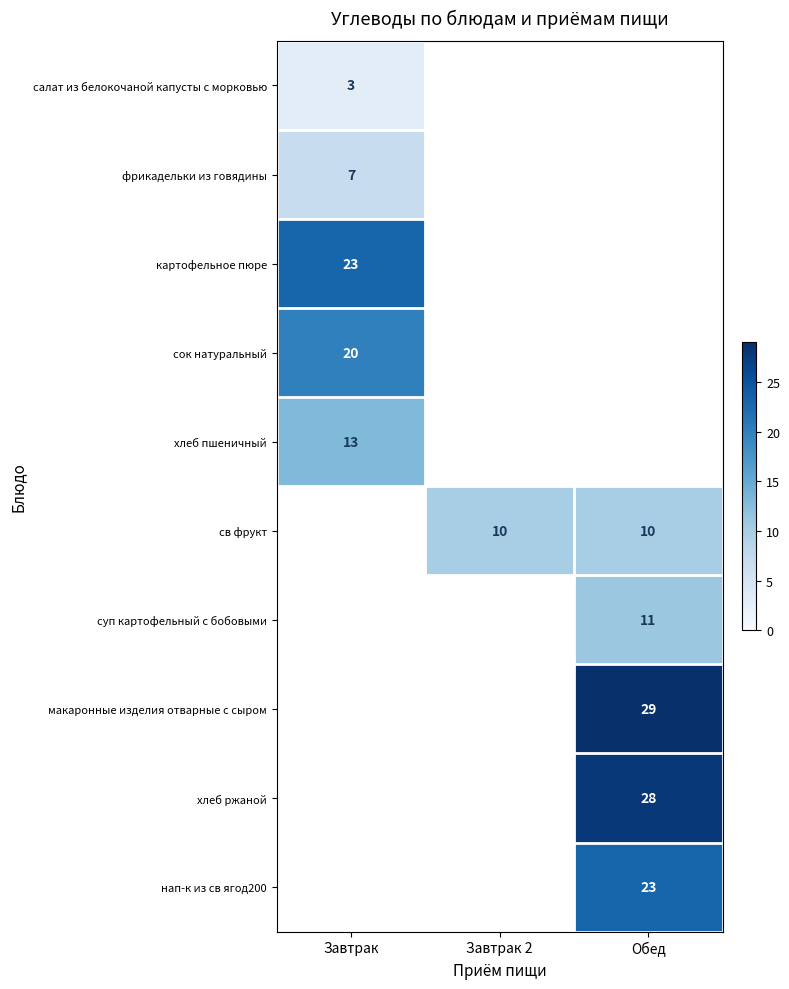

The суп картофельный с бобовыми series shows 11 at Обед. True or false?

True